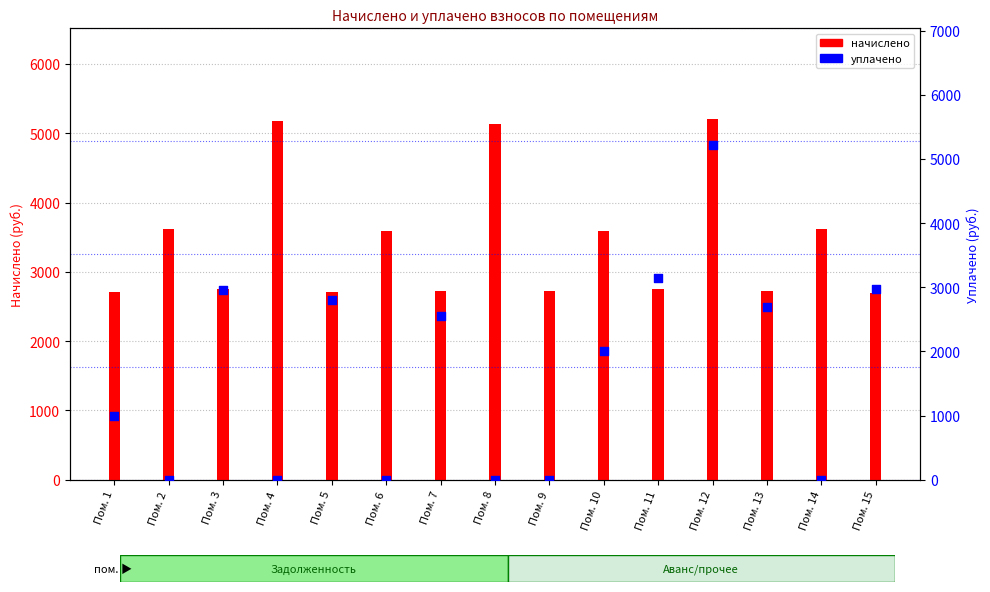

Which series has the largest Y range (max minus min)?

уплачено